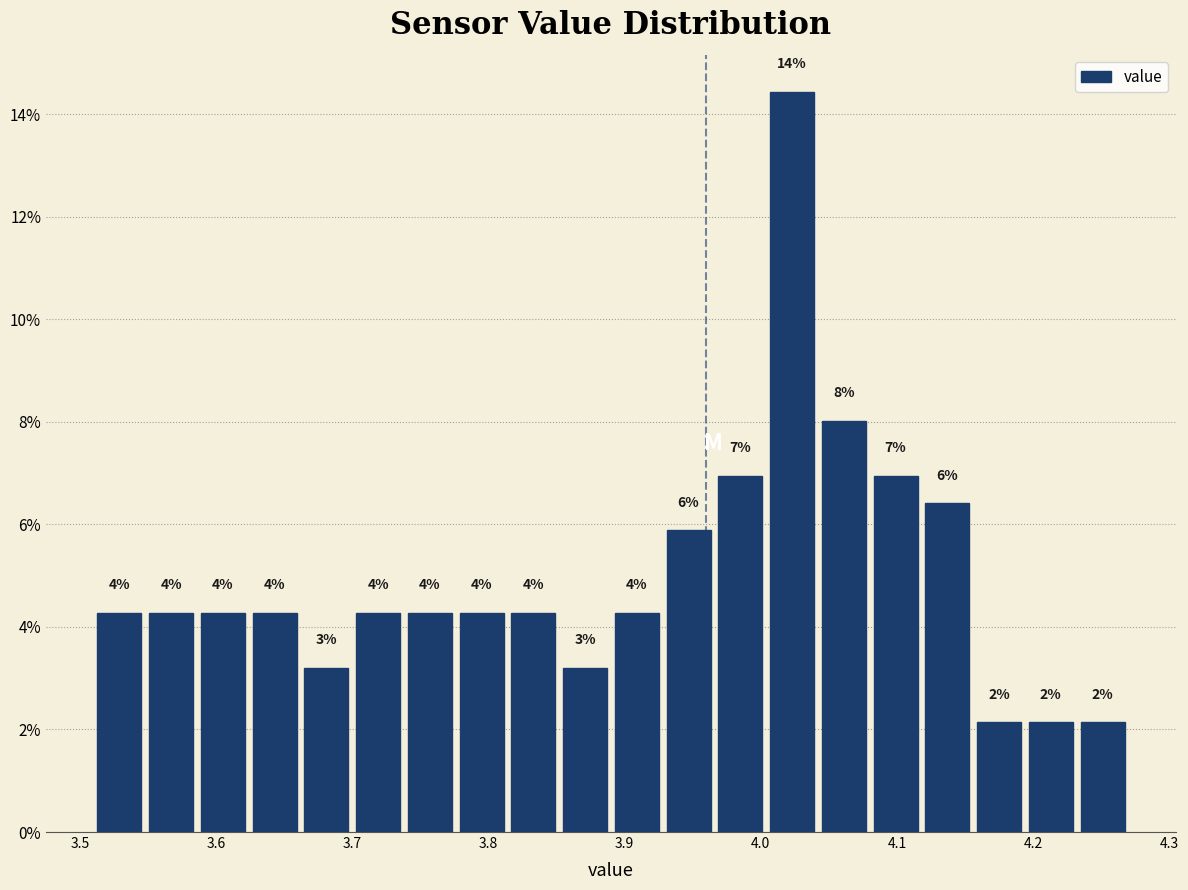

Around what value on the x-axis is the tallest bar? Give the approximate position of its centre, as read against the axis.

4.02